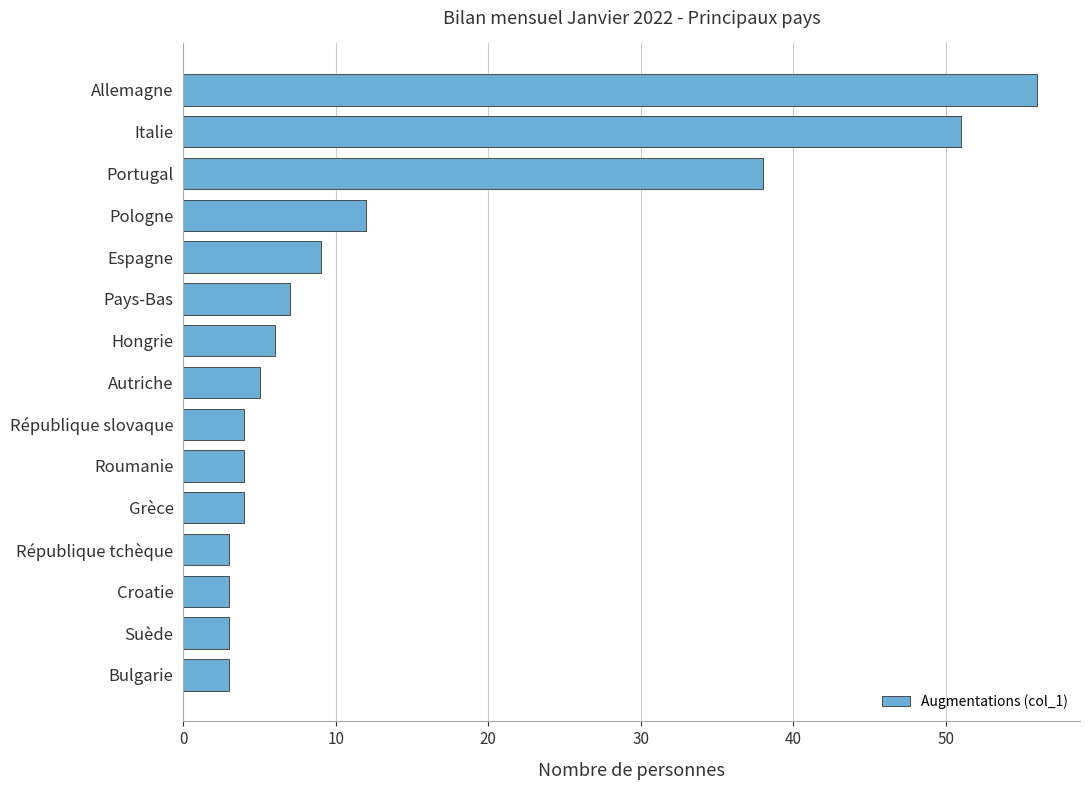

Are the bars grouped side by side (vs. stacked)?

No